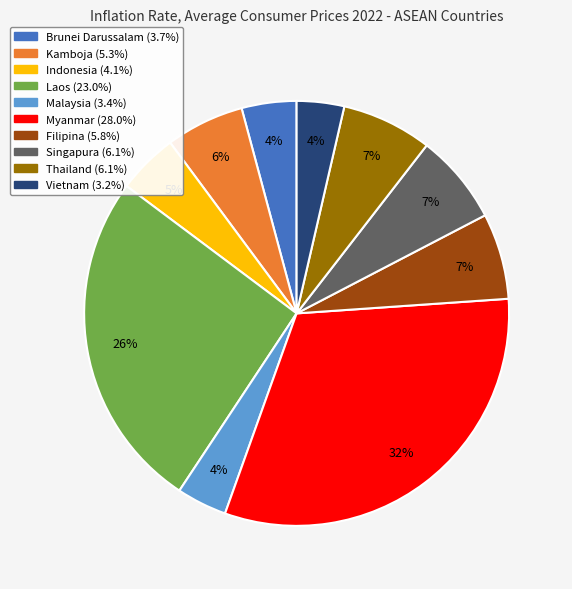

The Laos slice represents 26% of the pie. True or false?

True